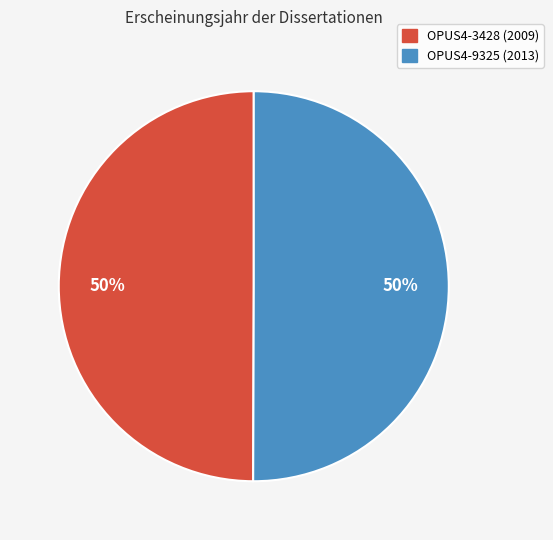

To the nearest percent, what percentage of the pie is OPUS4-9325 (2013)?

50%